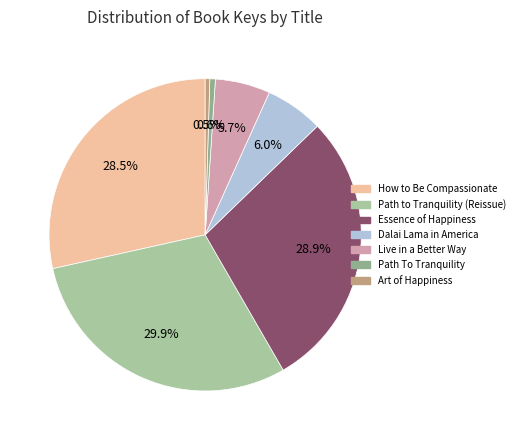

What is the largest slice in the pie chart?

Path to Tranquility (Reissue)